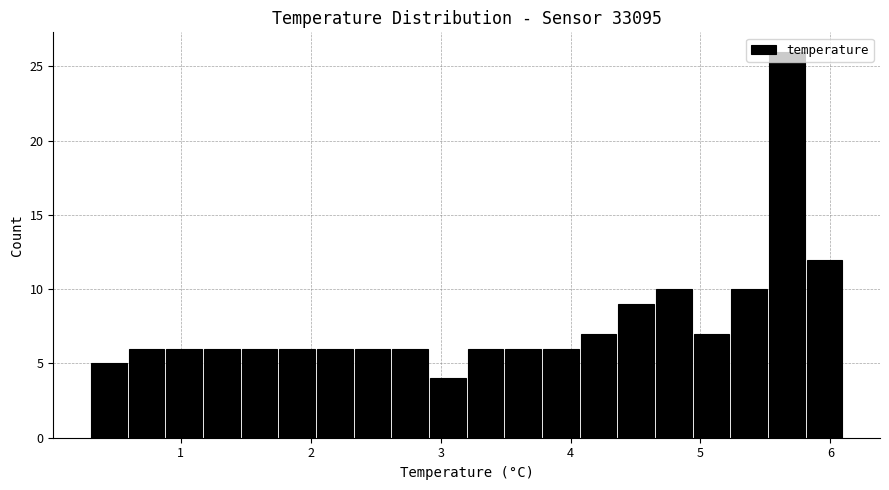

Around what value on the x-axis is the tallest bar? Give the approximate position of its centre, as read against the axis.

5.7